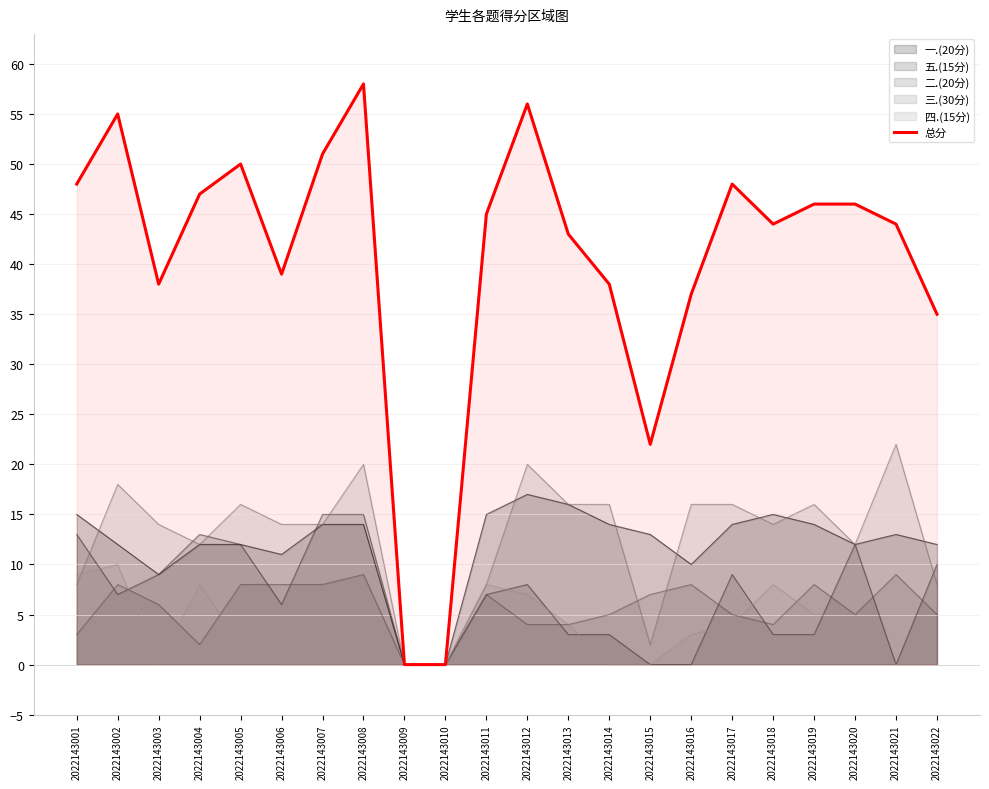

Which category has the lowest value across all series?

2022143009